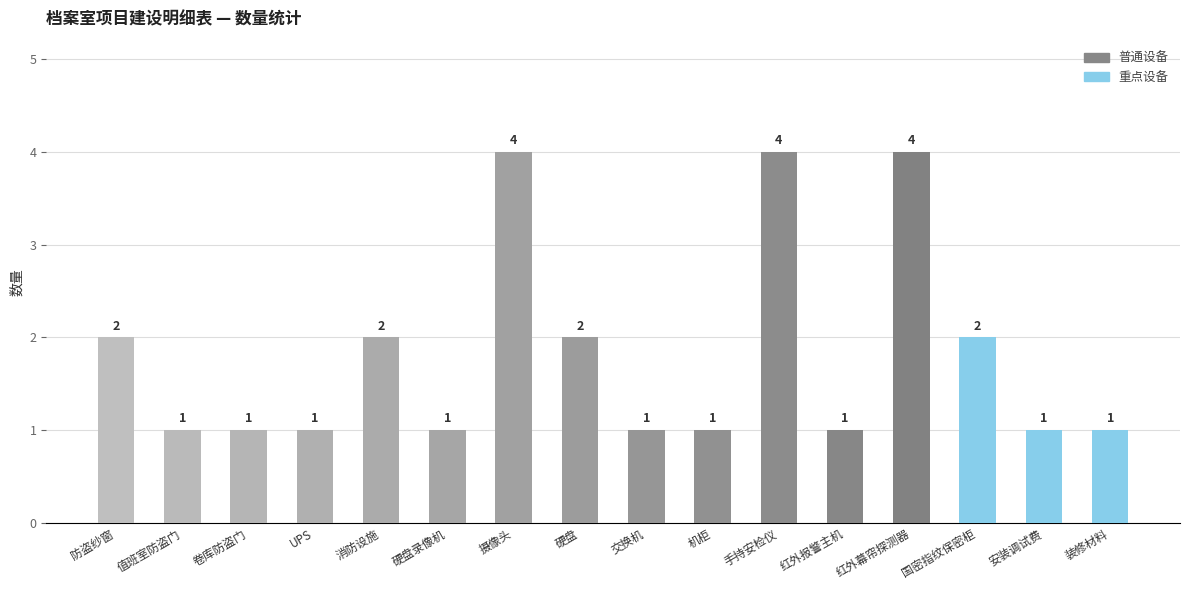

How many values are between 1 and 2?

13